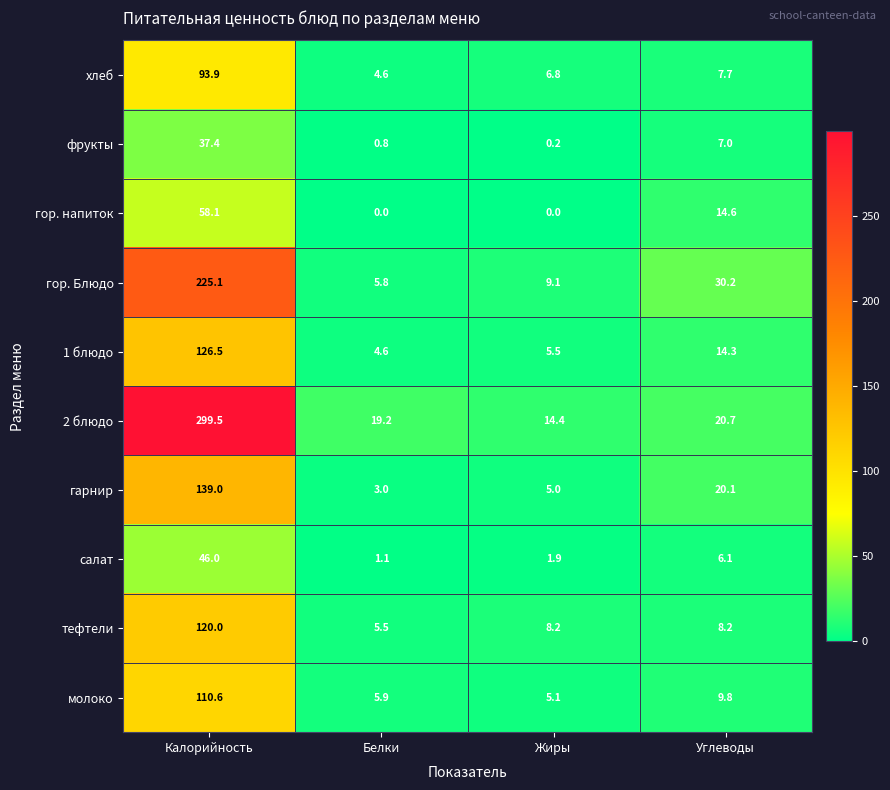

Between Калорийность and Углеводы, which series saw the biggest shift?

2 блюдо